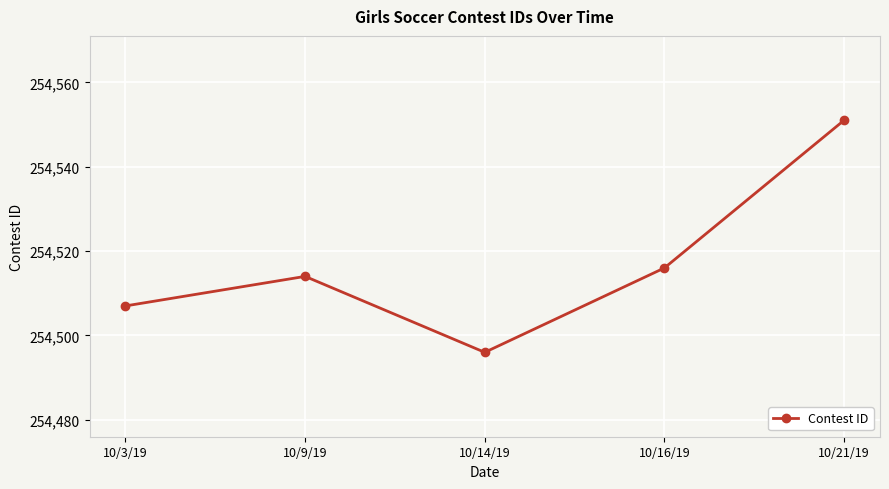

Which category has the lowest value across all series?

10/14/19